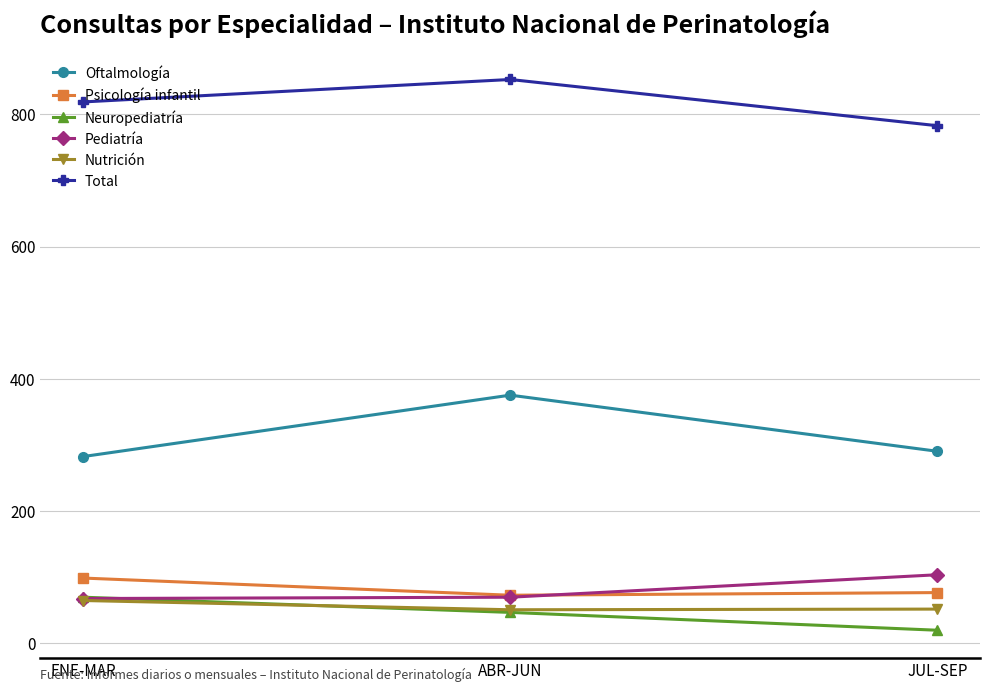

The Oftalmología series shows 155 at JUL-SEP. True or false?

False